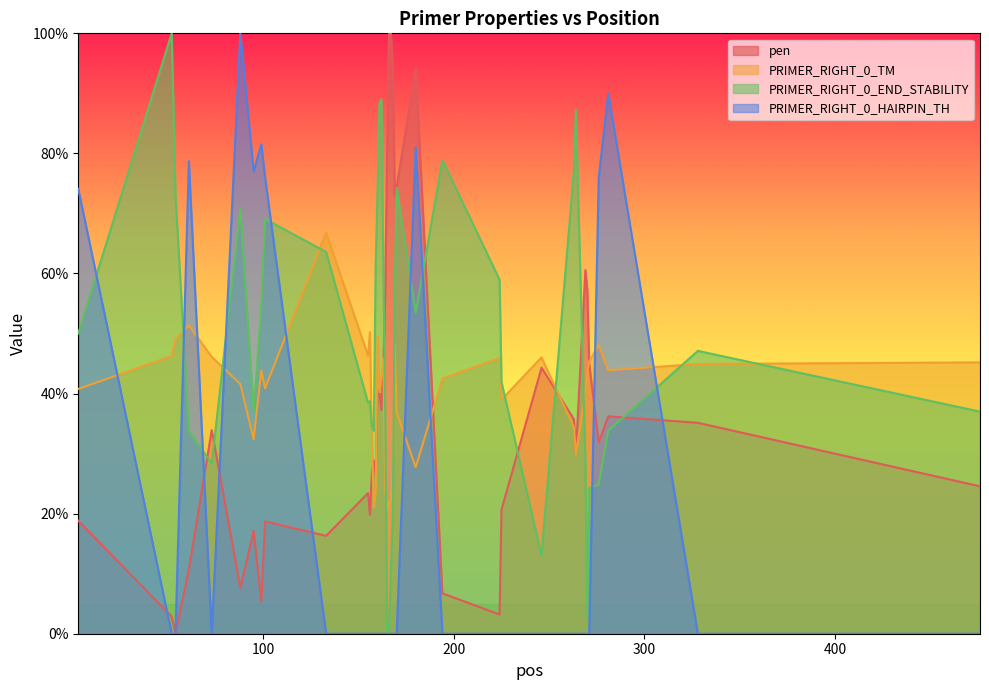

Reading left to right, transcribe all the data shown in this chart.

pen: 3=18.8	52=2.9	54=0.0	61=10.7	73=33.9	88=7.7	95=17.1	99=5.4	101=18.7	133=16.3	155=23.4	156=19.8	157=26.8	158=28.9	159=26.4	160=40.6	161=40.0	162=37.3	163=44.4	164=56.9	165=80.6	166=100.0	167=100.0	168=94.1	169=72.9	170=74.4	180=94.1	194=6.7	224=3.2	225=20.7	246=44.3	263=35.7	264=30.0	269=60.6	270=57.3	271=45.0	276=31.9	281=36.2	328=35.1	476=24.6
PRIMER_RIGHT_0_TM: 3=40.8	52=46.2	54=49.0	61=51.4	73=46.1	88=41.6	95=32.4	99=43.8	101=40.9	133=66.8	155=46.3	156=50.2	157=33.0	158=21.0	159=23.4	160=49.6	161=40.2	162=42.8	163=45.9	164=23.8	165=20.8	166=22.0	167=22.0	168=27.7	169=48.2	170=36.9	180=27.7	194=42.5	224=45.9	225=39.0	246=46.0	263=34.4	264=29.9	269=40.2	270=43.5	271=45.3	276=48.1	281=43.9	328=44.9	476=45.2
PRIMER_RIGHT_0_END_STABILITY: 3=50.0	52=100.0	54=73.1	61=33.8	73=28.3	88=70.8	95=37.0	99=54.3	101=69.1	133=63.6	155=38.4	156=38.7	157=34.4	158=33.8	159=61.6	160=74.3	161=88.4	162=89.0	163=61.3	164=37.0	165=0.6	166=0.0	167=10.7	168=20.2	169=56.6	170=74.3	180=53.5	194=78.9	224=59.0	225=41.9	246=13.0	263=77.2	264=87.3	269=28.9	270=2.6	271=24.3	276=24.9	281=33.8	328=47.1	476=37.0
PRIMER_RIGHT_0_HAIRPIN_TH: 3=74.1	52=0.0	54=0.0	61=78.7	73=0.0	88=100.0	95=77.0	99=81.5	101=76.0	133=0.0	155=0.0	156=0.0	157=0.0	158=0.0	159=0.0	160=0.0	161=0.0	162=0.0	163=0.0	164=0.0	165=0.0	166=0.0	167=0.0	168=0.0	169=0.0	170=0.0	180=81.0	194=0.0	224=0.0	225=0.0	246=0.0	263=0.0	264=0.0	269=0.0	270=0.0	271=0.0	276=76.0	281=90.0	328=0.0	476=0.0